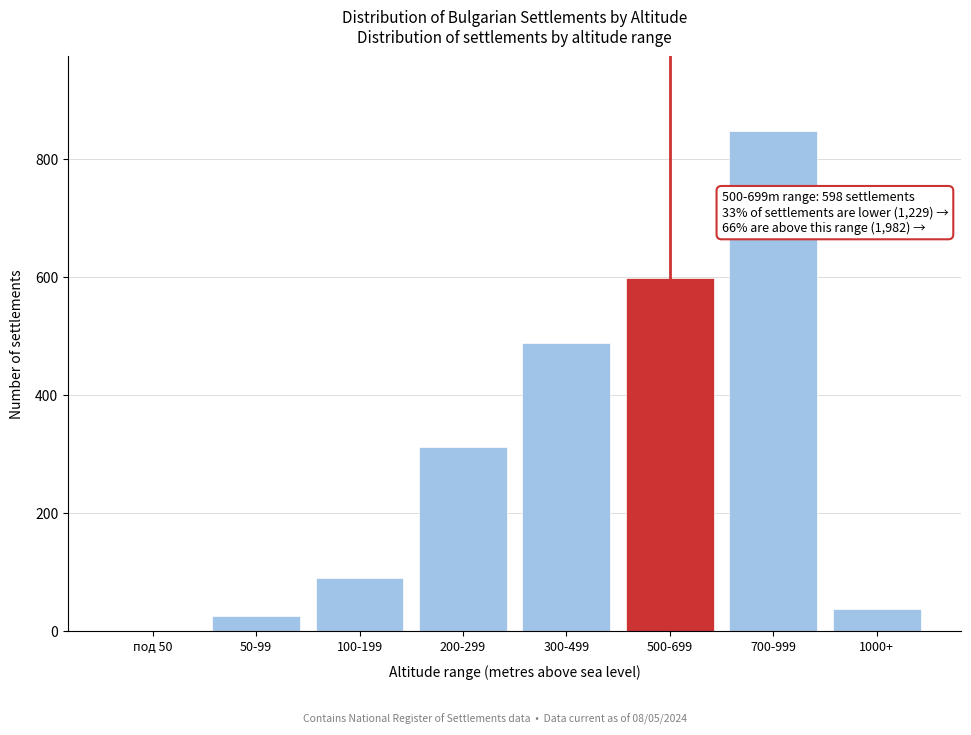

Reading left to right, what are all the values shown in this chart?

под 50=0	50-99=26	100-199=89	200-299=312	300-499=487	500-699=598	700-999=847	1000+=37